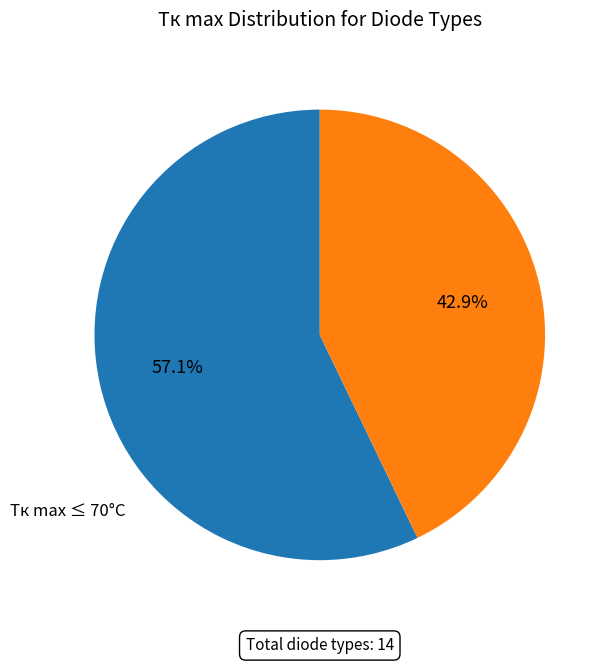

Is there a majority slice in this chart?

Yes